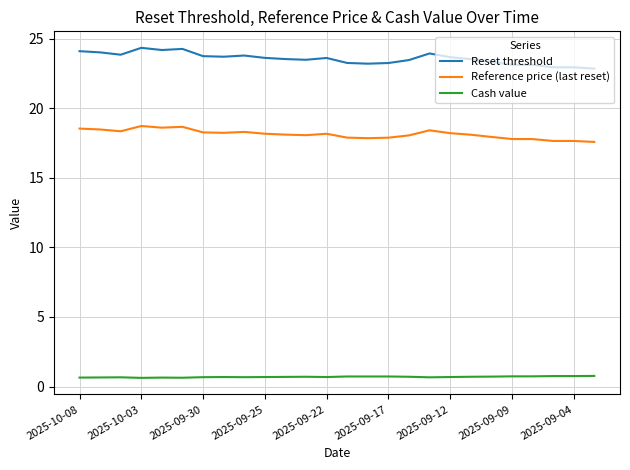

Which series has the widest spread of values?

Reset threshold